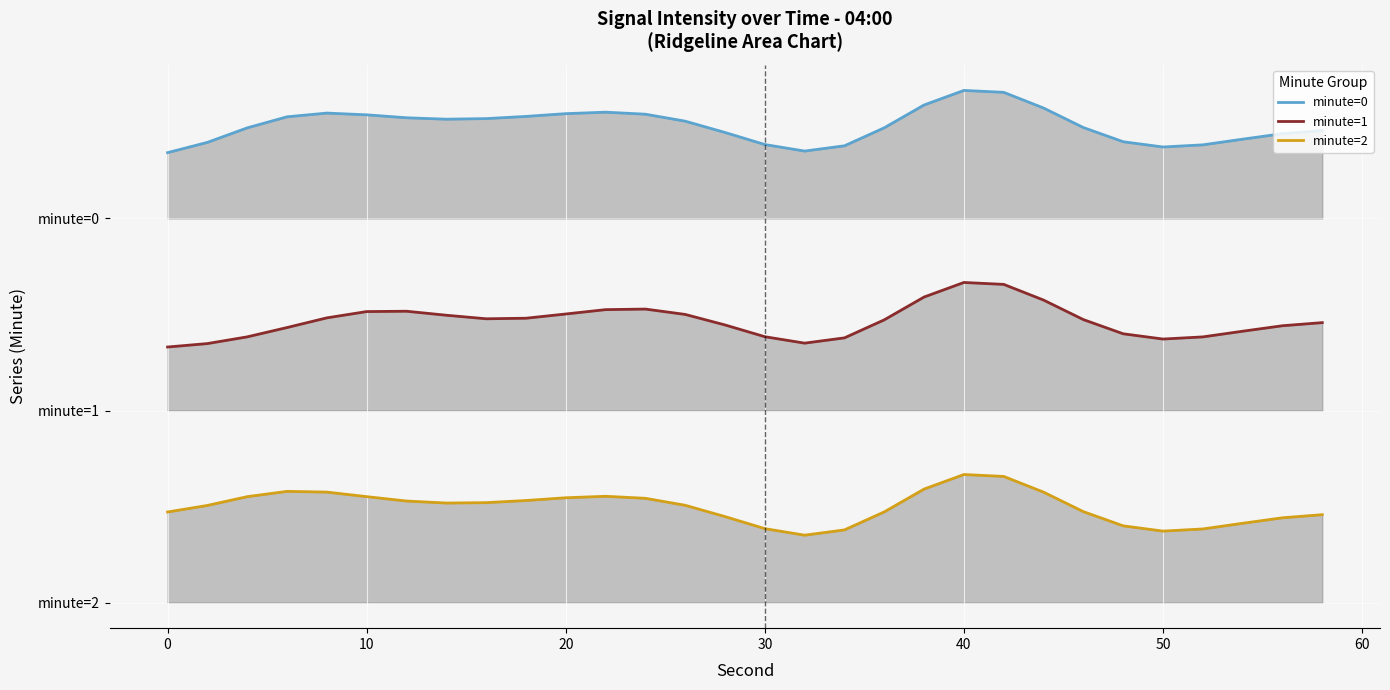

Reading right to left, transcribe all the data shown in this chart.

minute=0: 14.7	14.6	14.5	14.3	14.2	14.4	14.8	15.5	15.9	16.0	15.5	14.8	14.3	14.1	14.3	14.7	15.0	15.3	15.3	15.3	15.2	15.1	15.1	15.1	15.2	15.3	15.2	14.8	14.4	14.1
minute=1: 8.7	8.6	8.5	8.3	8.2	8.4	8.8	9.5	9.9	10.0	9.5	8.8	8.3	8.1	8.3	8.7	9.0	9.2	9.2	9.0	8.9	8.9	9.0	9.1	9.1	8.9	8.6	8.3	8.1	8.0
minute=2: 2.7	2.6	2.5	2.3	2.2	2.4	2.8	3.5	3.9	4.0	3.5	2.8	2.3	2.1	2.3	2.7	3.0	3.3	3.3	3.3	3.2	3.1	3.1	3.2	3.3	3.5	3.5	3.3	3.0	2.8